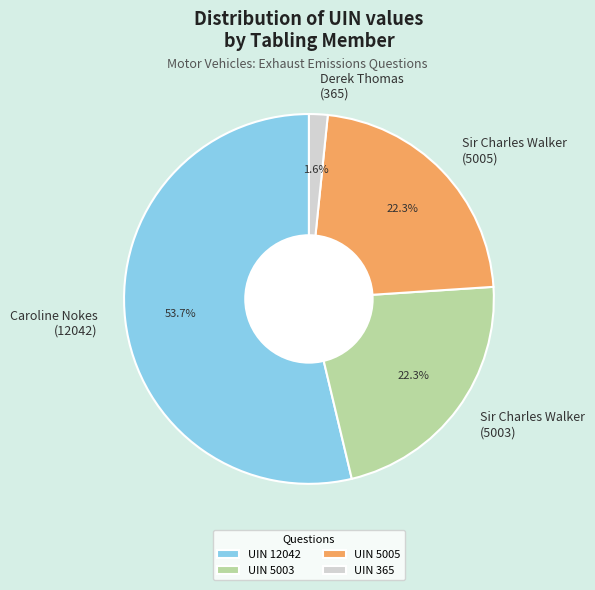

What percentage do Sir Charles Walker (5005) and Sir Charles Walker (5003) together represent?

44.6%